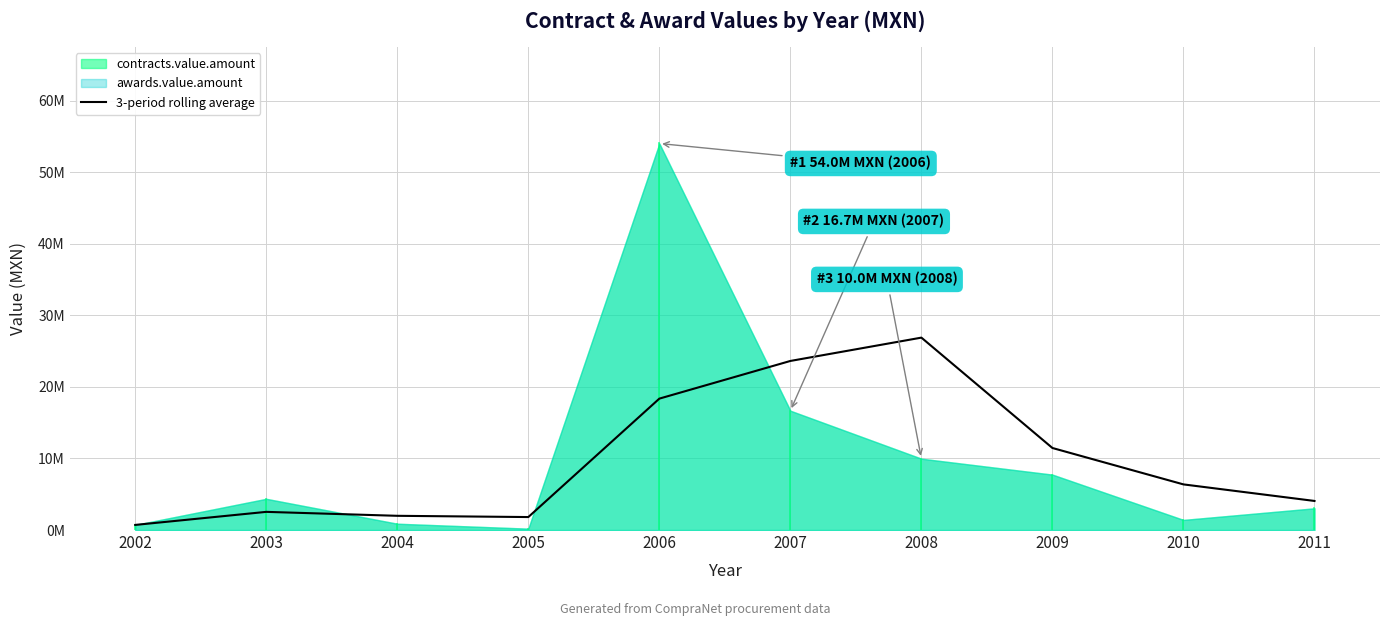

Which has a higher value, 2009 or 2005?

2009